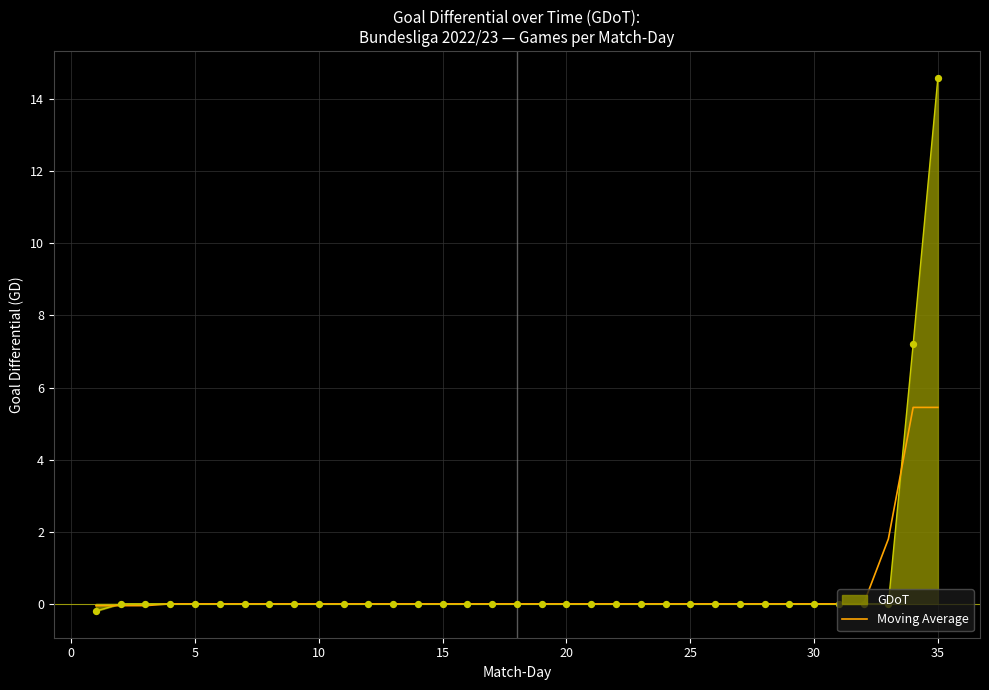

Which series has the widest spread of values?

GDoT